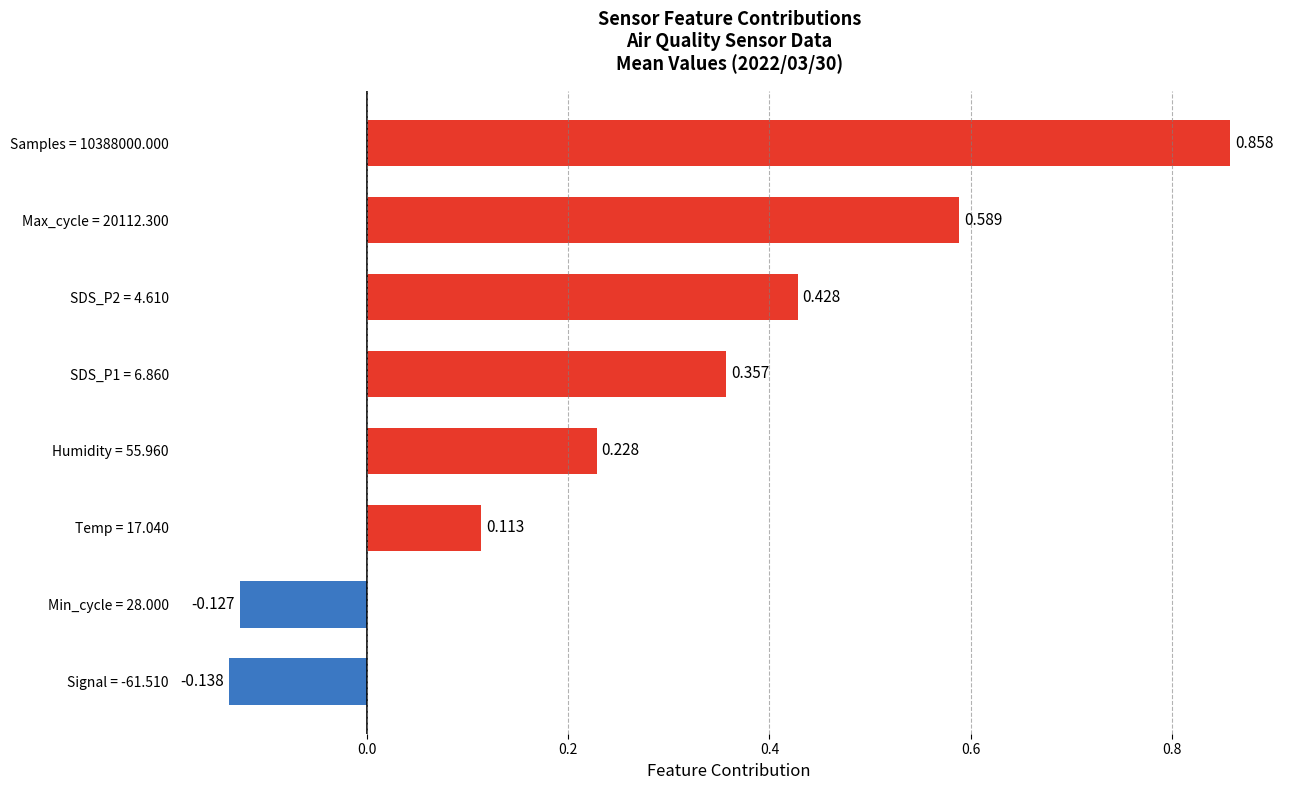

What is the greatest value displayed?

0.9